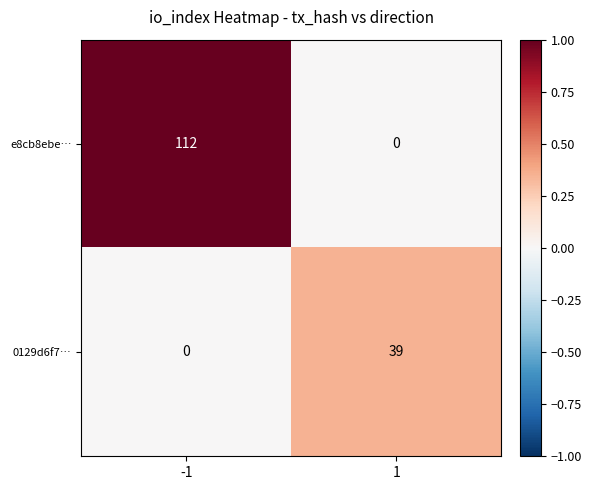

How many categories are shown in the chart?

2